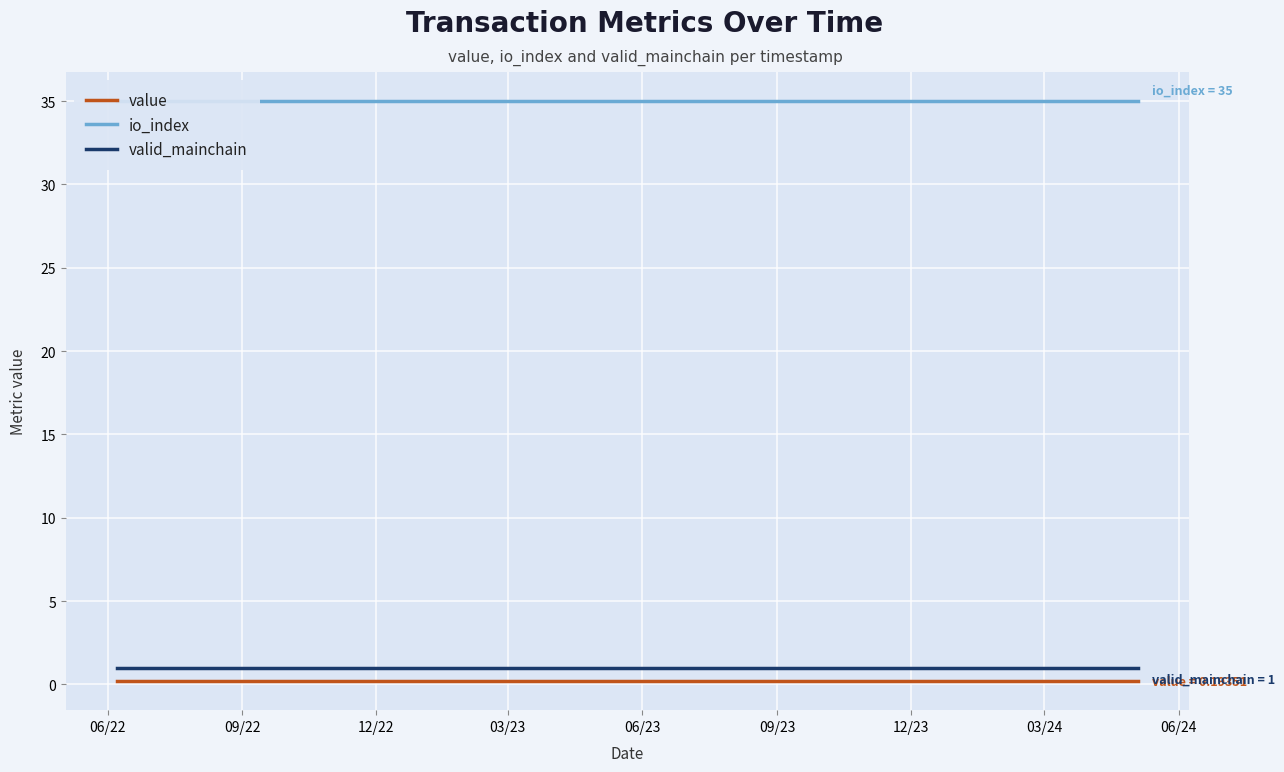

True or false: valid_mainchain and value cross at least once.

False